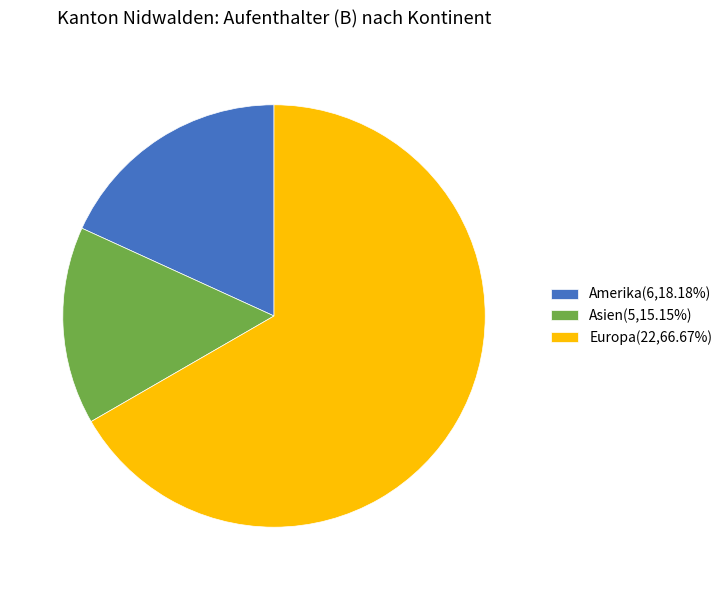

Does any single category account for the majority?

Yes